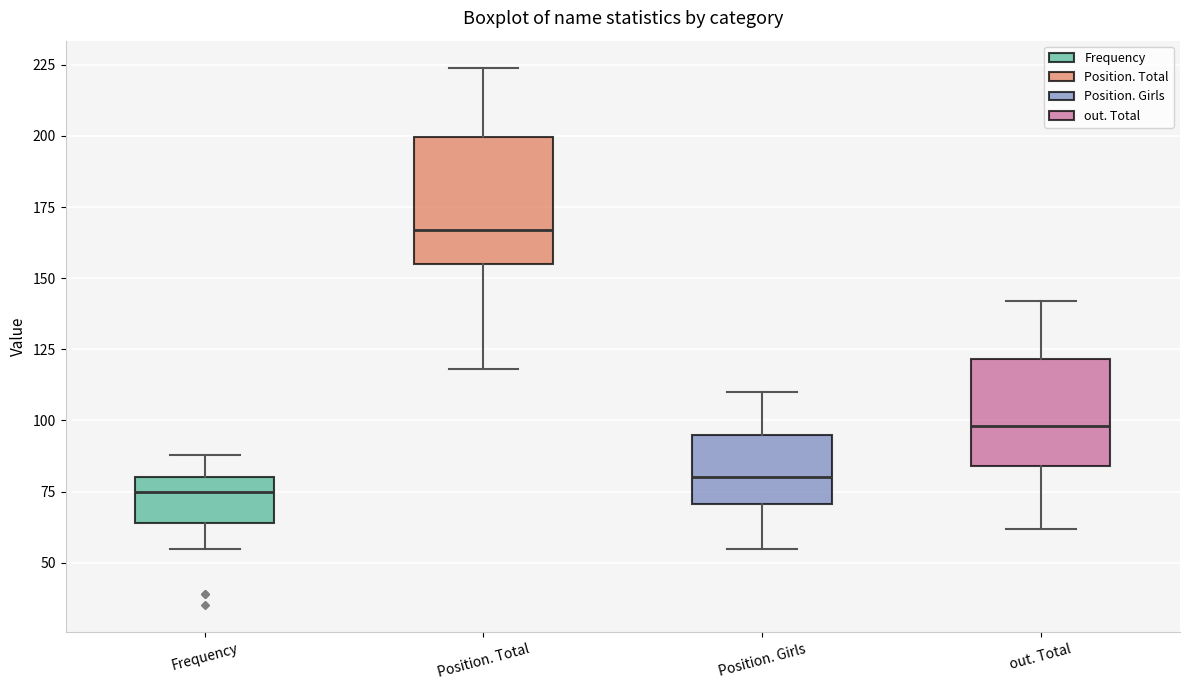

Where does the lower whisker of the box for out. Total end on the y-axis? The values are not printed on the chart, so give them approximately, as read against the axis.

60